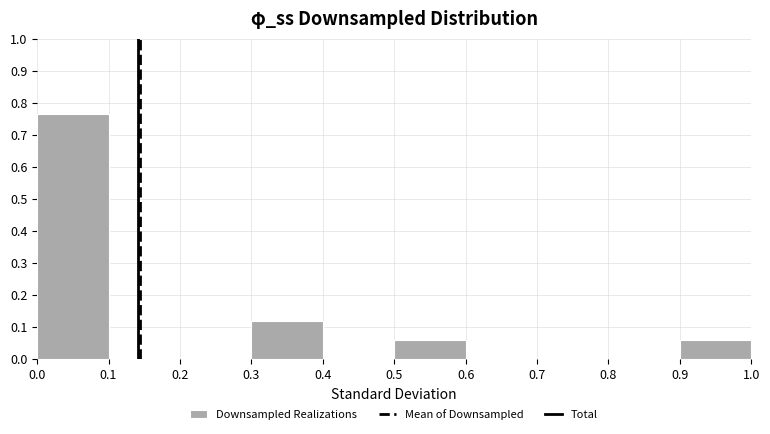

Reading left to right, list every bar in this chart as the range it spans on the x-axis followed by its height. The values are not printed on the chart, so give them approximately, as read against the axis.

0.0 to 0.1: 0.76
0.1 to 0.2: 0
0.2 to 0.3: 0
0.3 to 0.4: 0.12
0.4 to 0.5: 0
0.5 to 0.6: 0.06
0.6 to 0.7: 0
0.7 to 0.8: 0
0.8 to 0.9: 0
0.9 to 1.0: 0.06